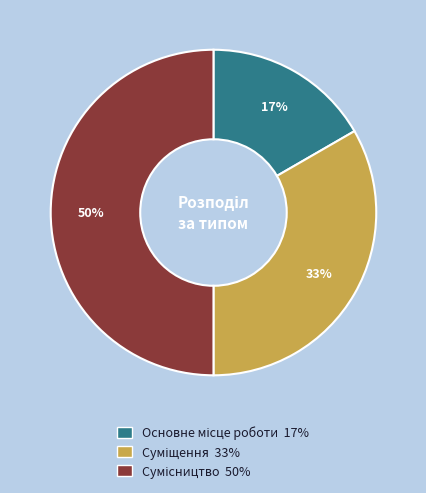

To the nearest percent, what is the difference between the largest and smallest slice percentages?

33%